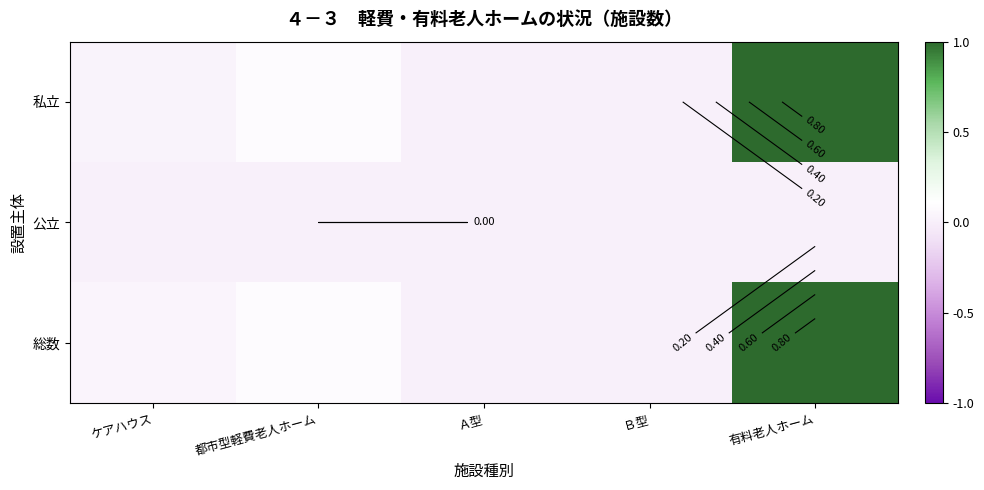

At which category is the sum across all series the highest?

有料老人ホーム